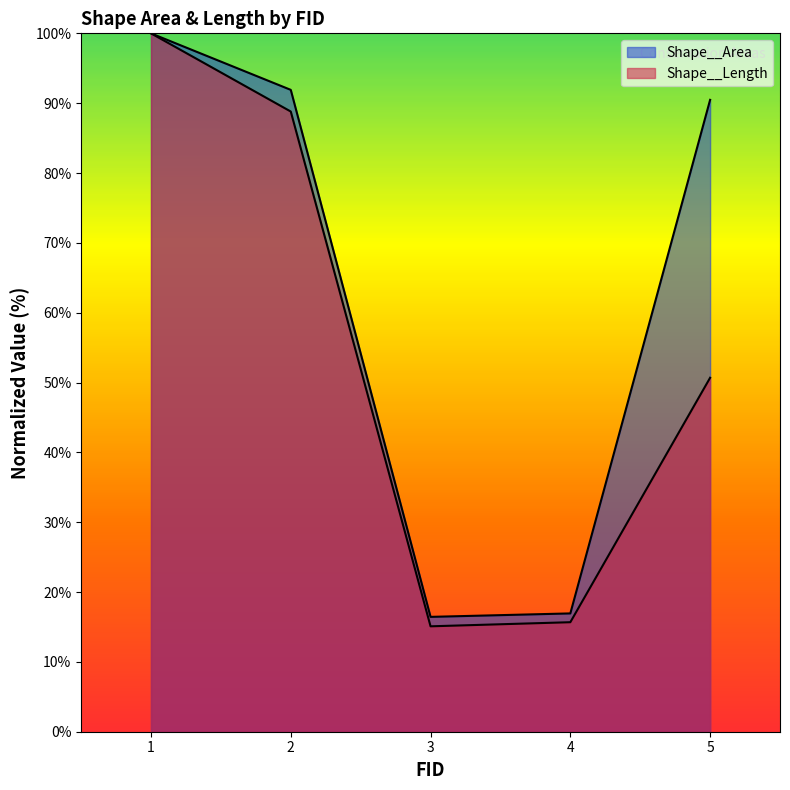

Reading left to right, what are all the values shown in this chart?

Shape__Area: 100.0	91.9	16.4	16.9	90.5
Shape__Length: 100.0	88.8	15.1	15.7	50.7